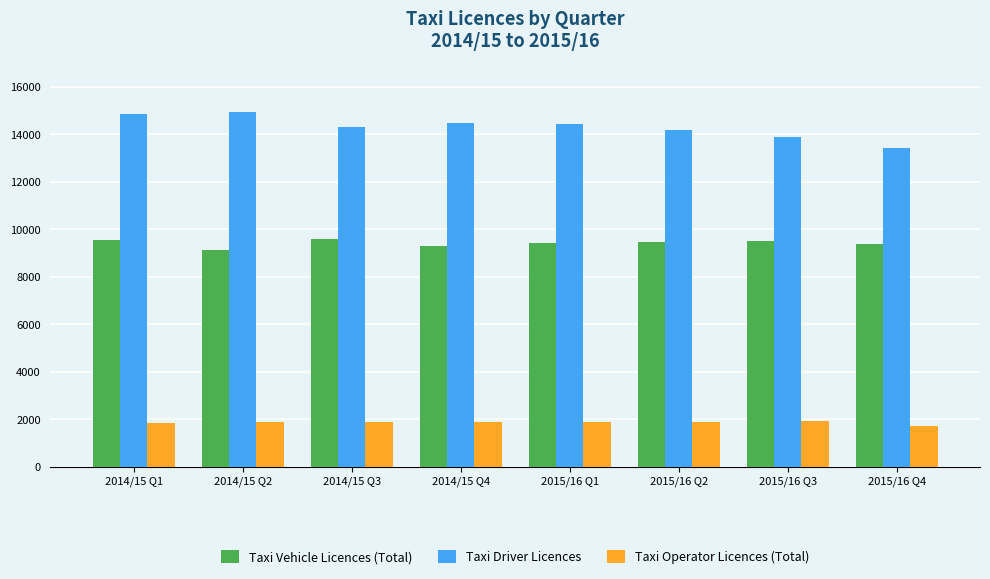

What is the minimum value for Taxi Operator Licences (Total)?

1704